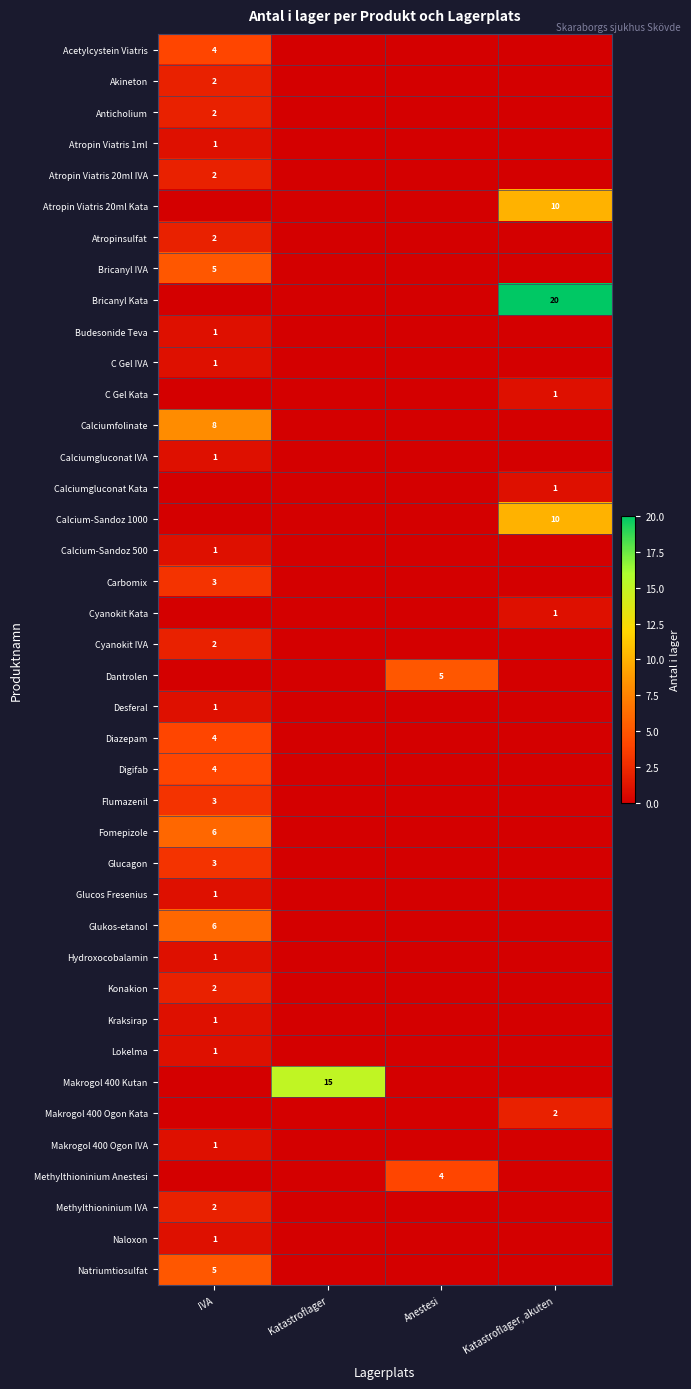

True or false: Dantrolen has a value of 5 at Anestesi.

True